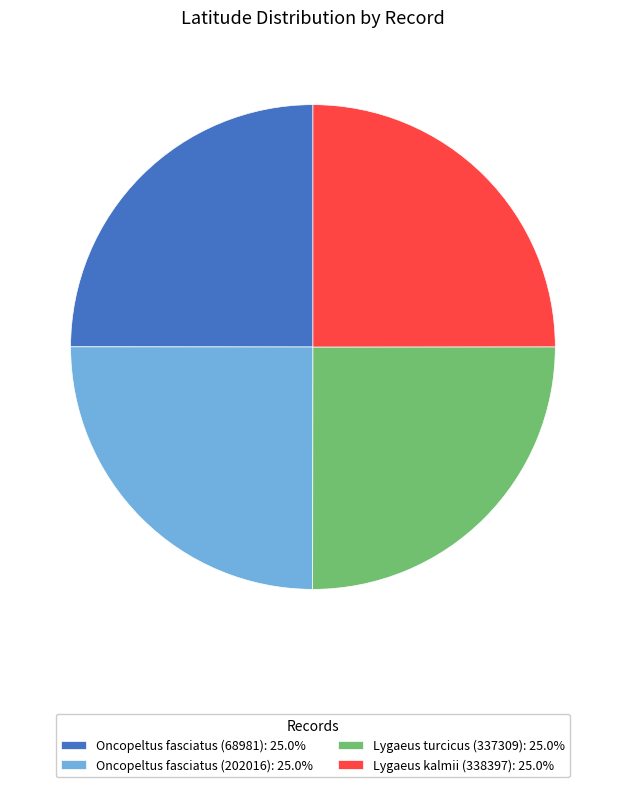

Is there any slice that represents more than half of the pie?

No